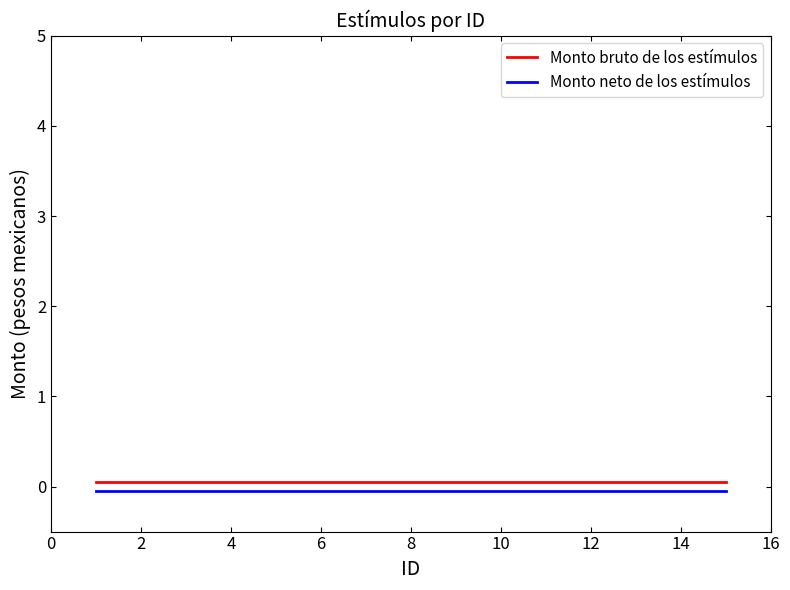

Reading left to right, list all the values displayed in this chart.

Monto bruto de los estímulos: 0.1	0.1	0.1	0.1	0.1	0.1	0.1	0.1	0.1	0.1	0.1	0.1	0.1	0.1	0.1
Monto neto de los estímulos: -0.1	-0.1	-0.1	-0.1	-0.1	-0.1	-0.1	-0.1	-0.1	-0.1	-0.1	-0.1	-0.1	-0.1	-0.1